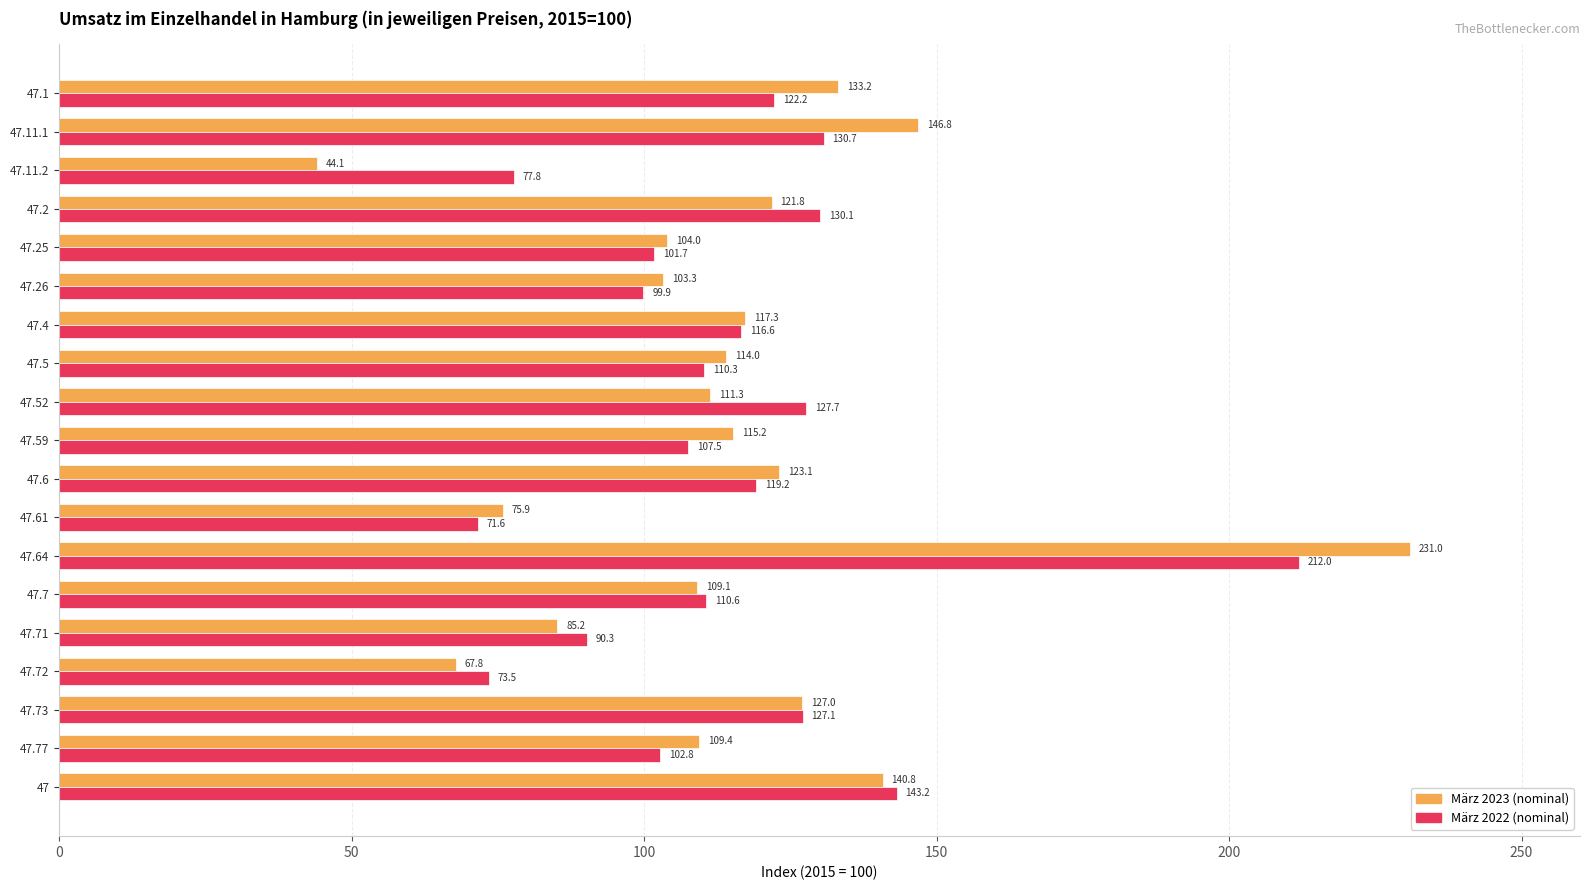

What is the total value across all series at 47.77?

212.2